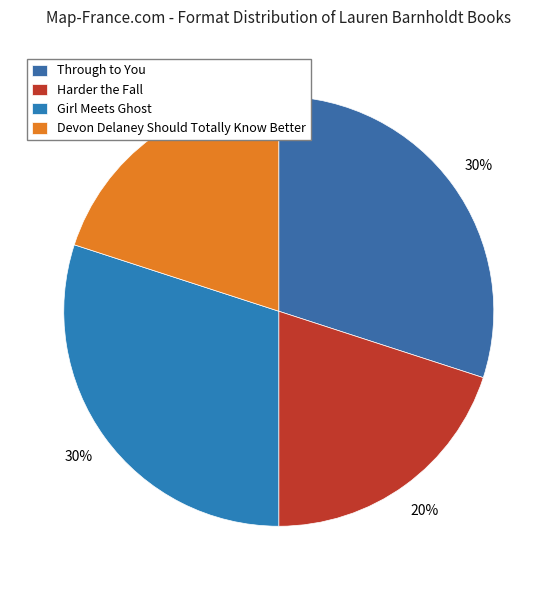

To the nearest percent, what is the difference between the Through to You and Devon Delaney Should Totally Know Better slice percentages?

10%